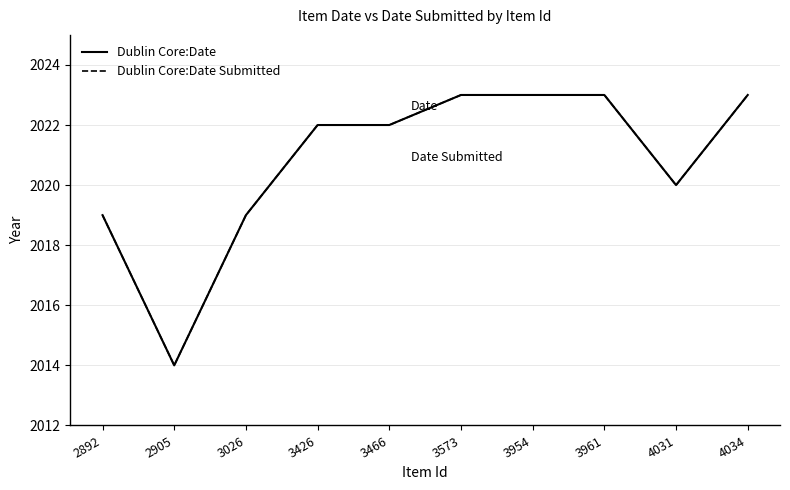

Does the chart display data point markers on the line(s)?

No